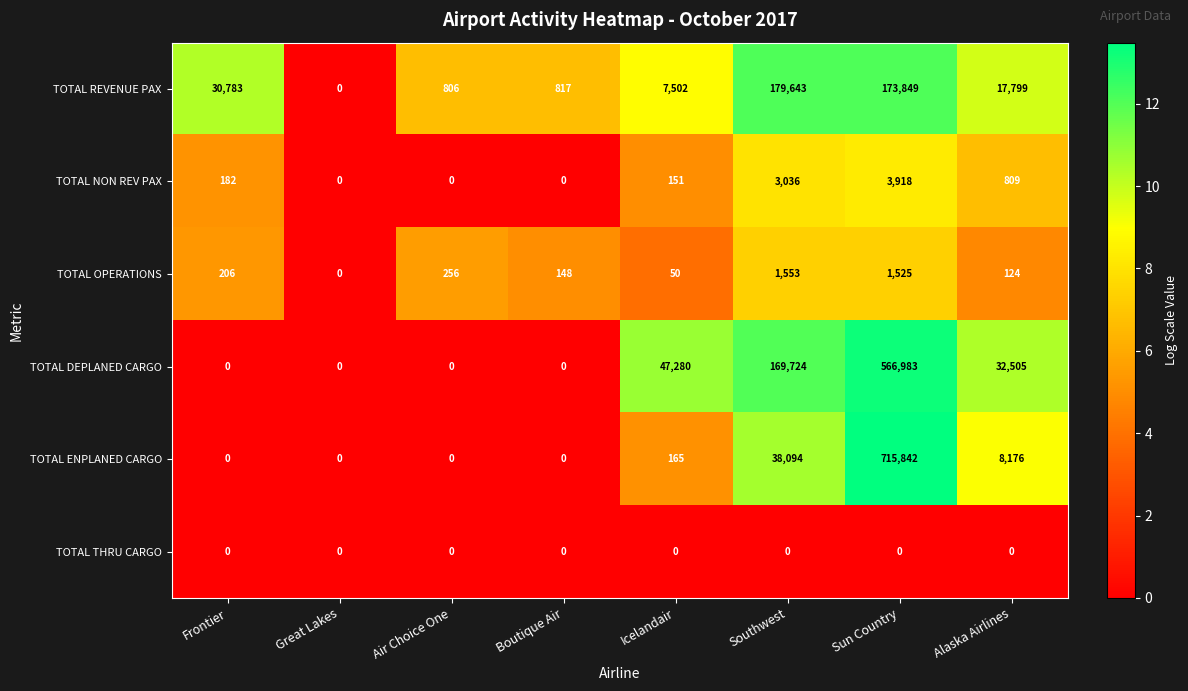

At which category is the sum across all series the highest?

Sun Country